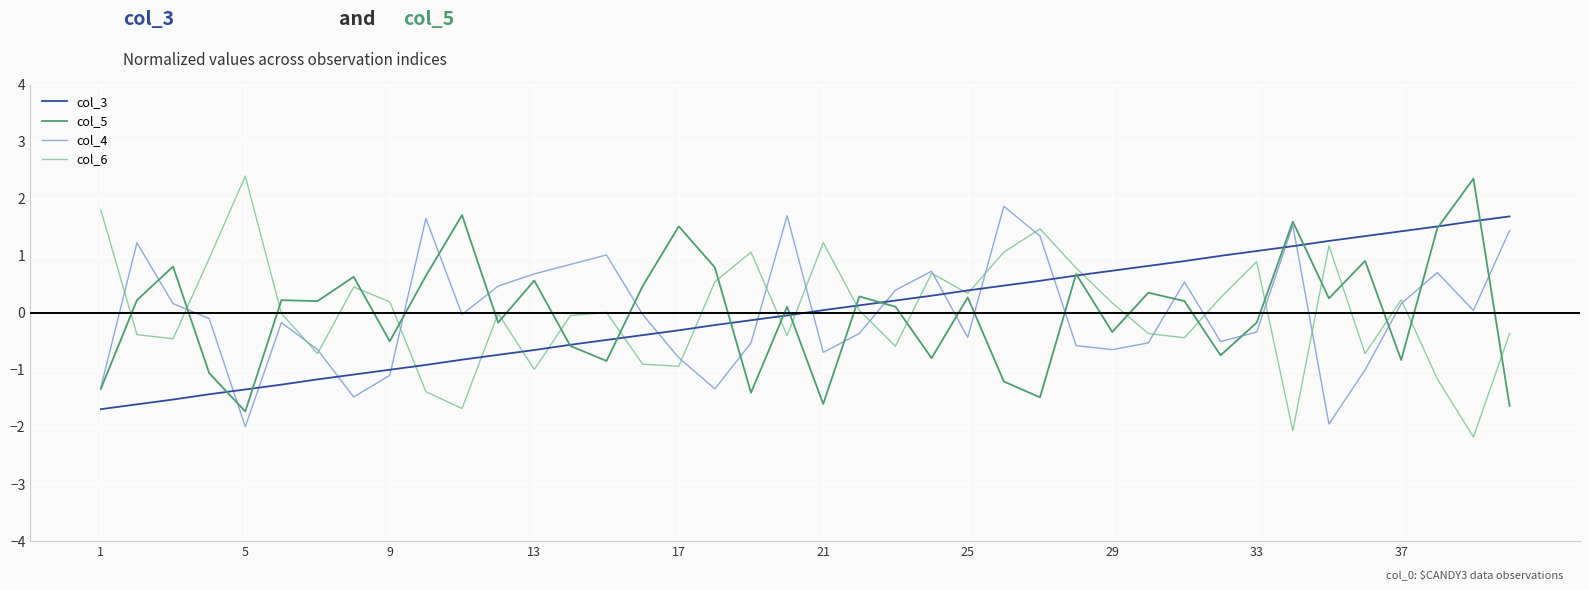

How many times do col_4 and col_3 cross each other?

13